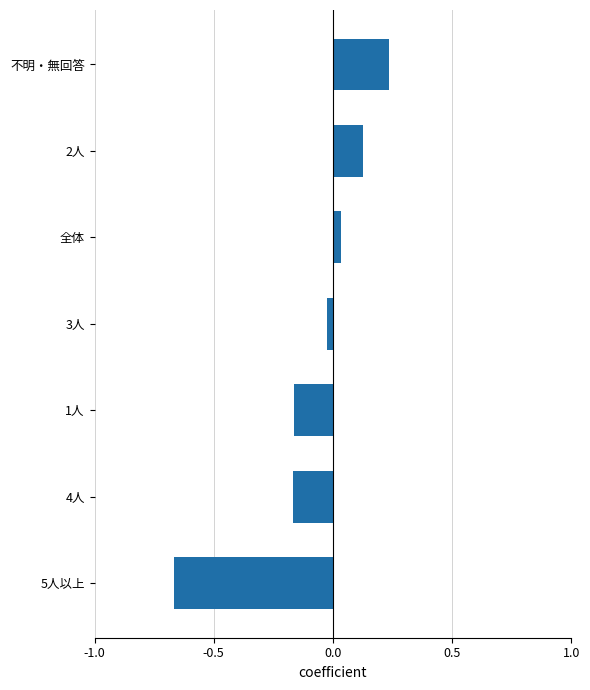

At which category does the chart reach its minimum across all series?

5人以上